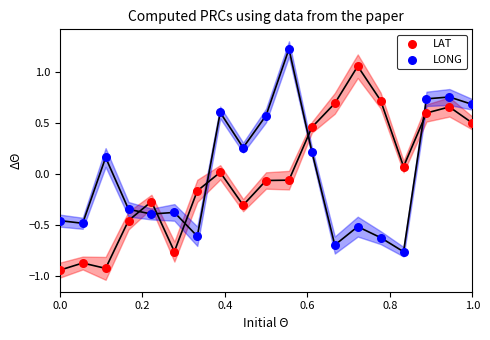

What are all the series names shown in the legend?

LAT, LONG